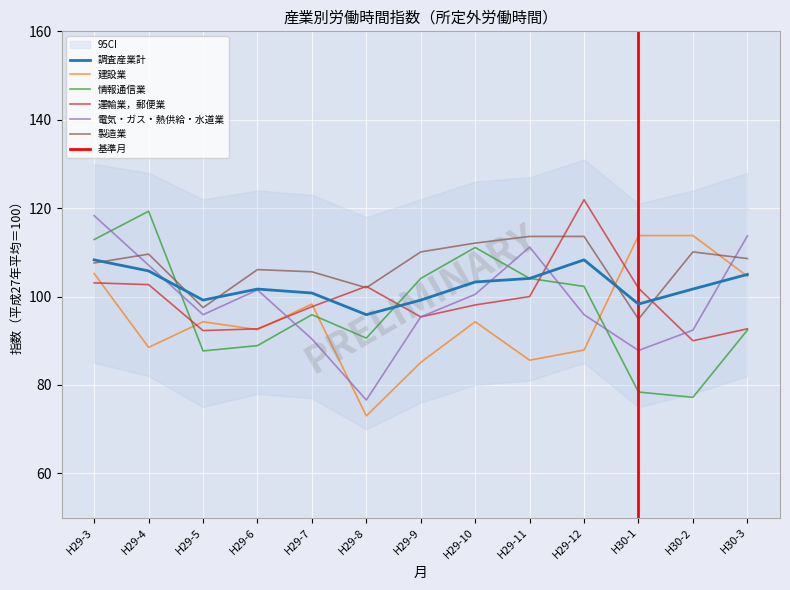

Is it true that 電気・ガス・熱供給・水道業 equals 100.5 at H29-10?

True